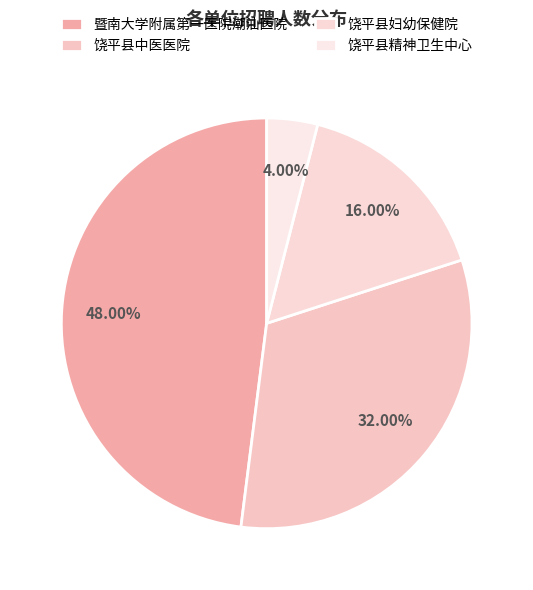

Count the number of slices in the pie.

4